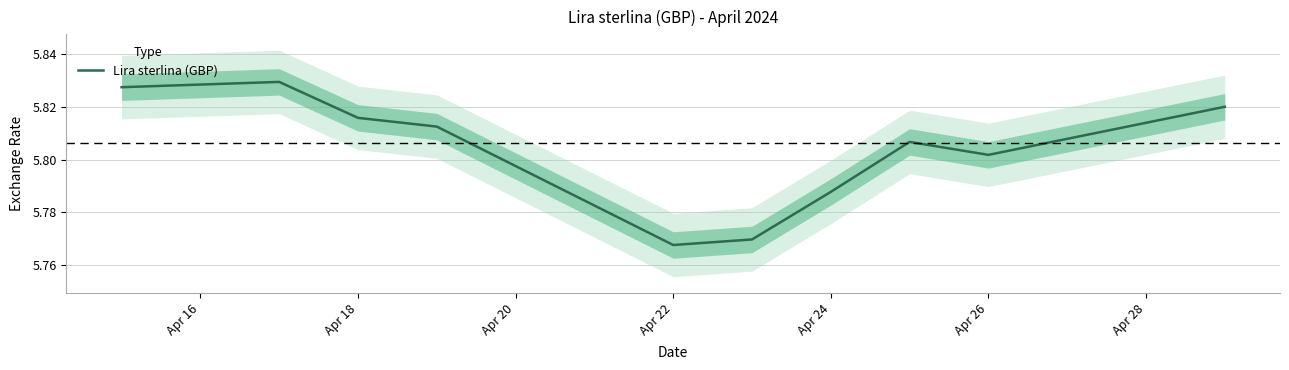

What is the maximum value shown in the chart?

5.8